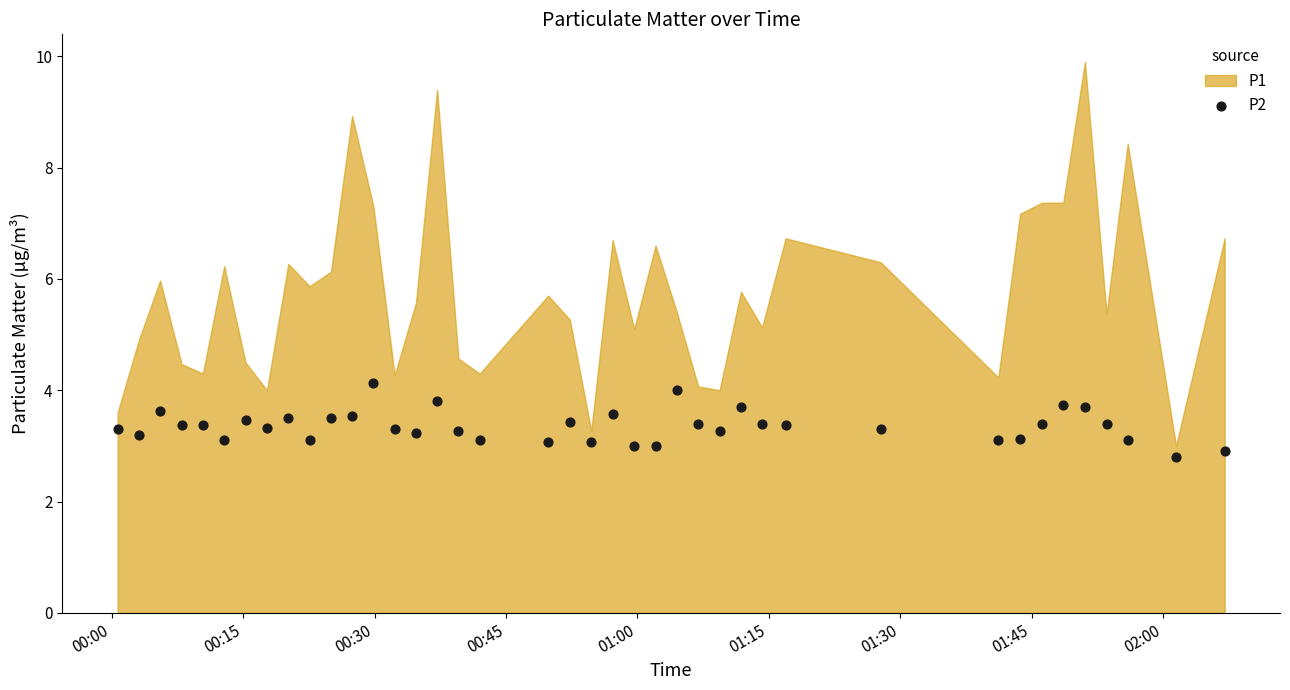

What is the range of Y values (max minus min)?

1.3